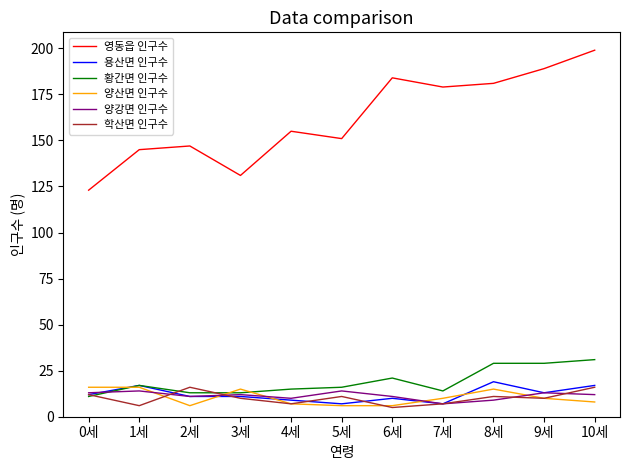

True or false: 영동읍 인구수 and 양강면 인구수 intersect in this chart.

False